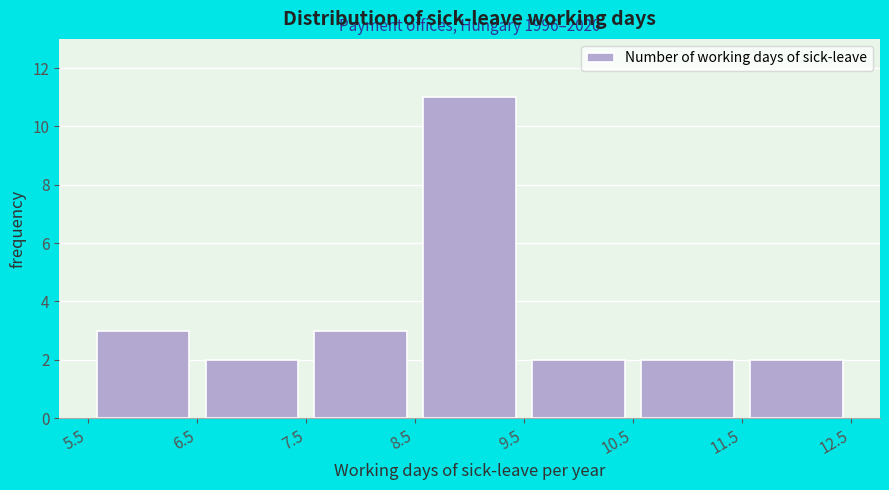

Which range on the x-axis has the tallest bar?

8.5 to 9.5